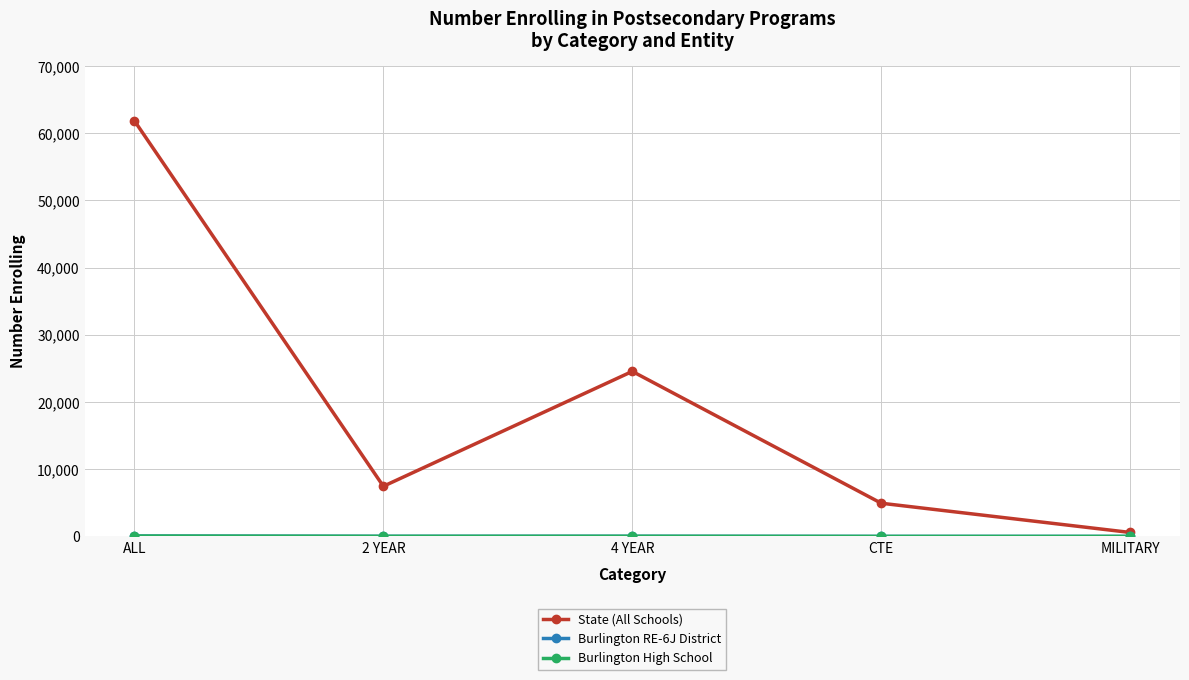

Is this an area chart (filled region under the line)?

No